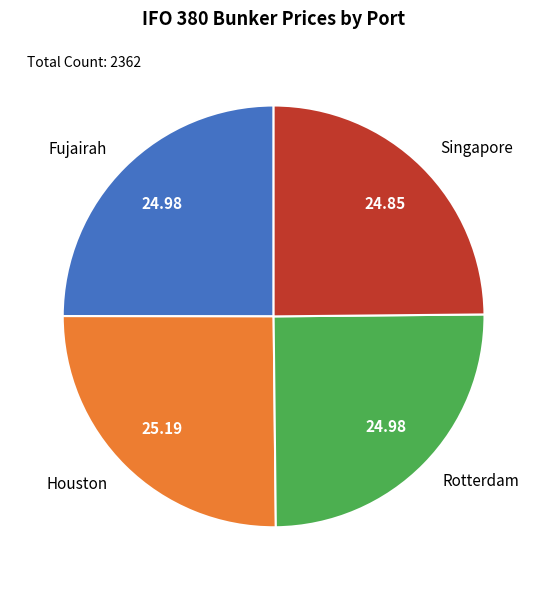

Does Fujairah account for over 50% of the chart?

No